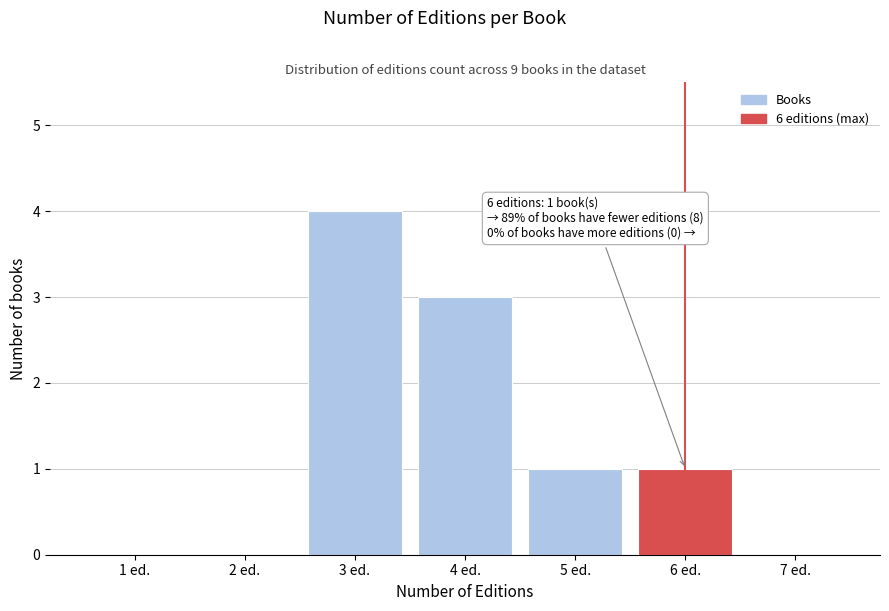

Reading left to right, extract all data points from this chart.

1 ed.=0	2 ed.=0	3 ed.=4	4 ed.=3	5 ed.=1	6 ed.=1	7 ed.=0